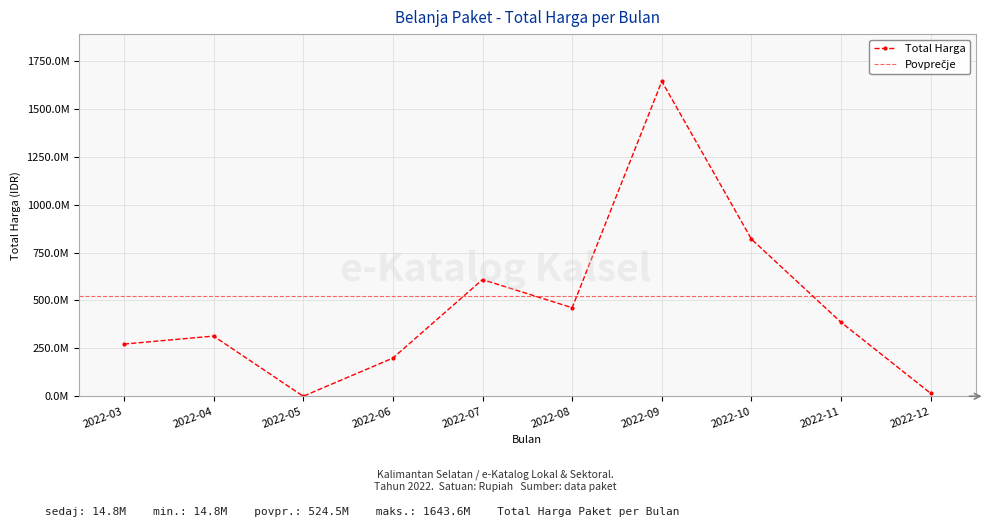

How many data points are less than 385740000?

5